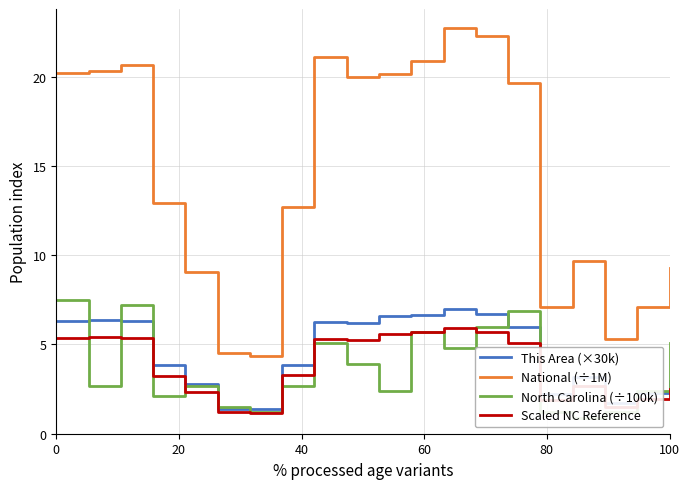

What are all the series names shown in the legend?

This Area (×30k), National (÷1M), North Carolina (÷100k), Scaled NC Reference